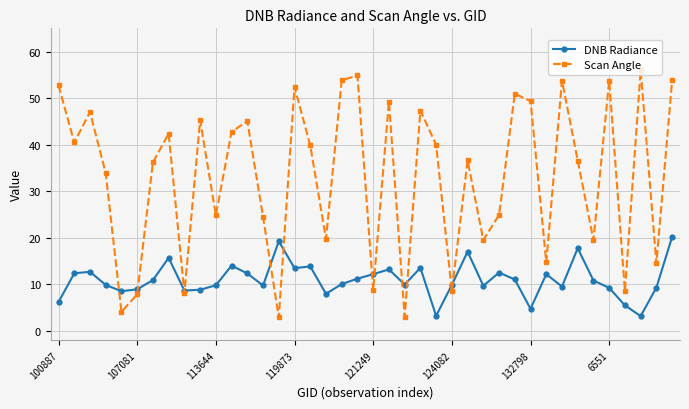

What is the smallest value displayed?

2.9